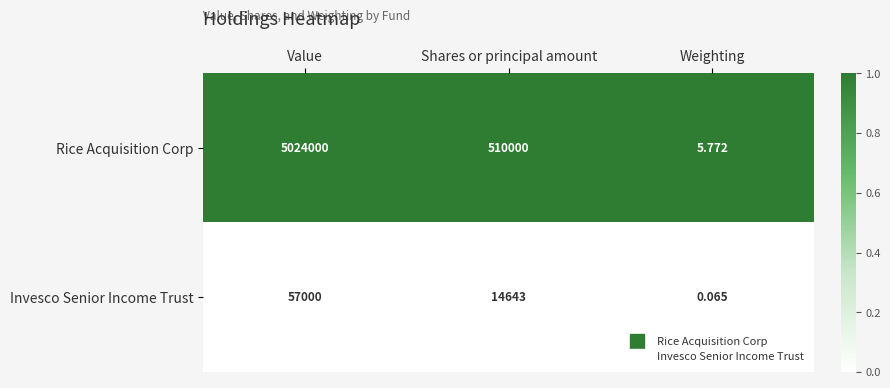

What is the total value across all series at Shares or principal amount?

524643.0